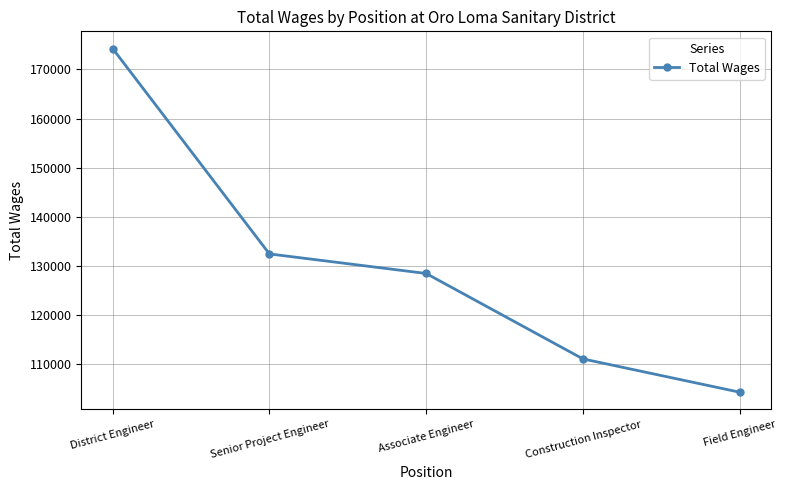

At which label is the value closest to 139256?

Senior Project Engineer